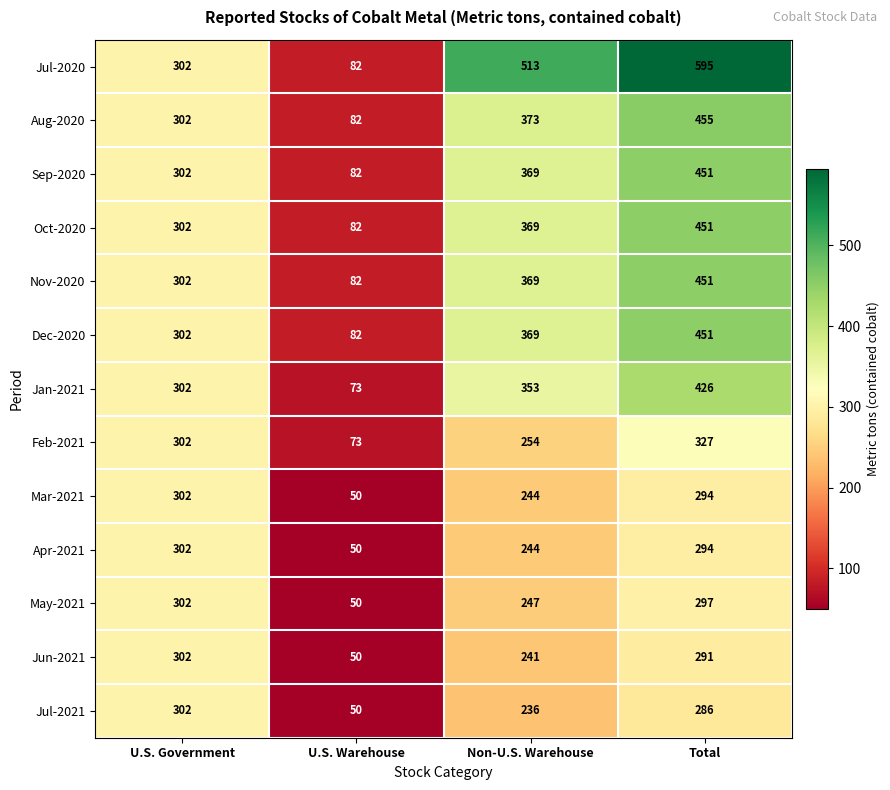

Which series has the largest total across all categories?

Jul-2020